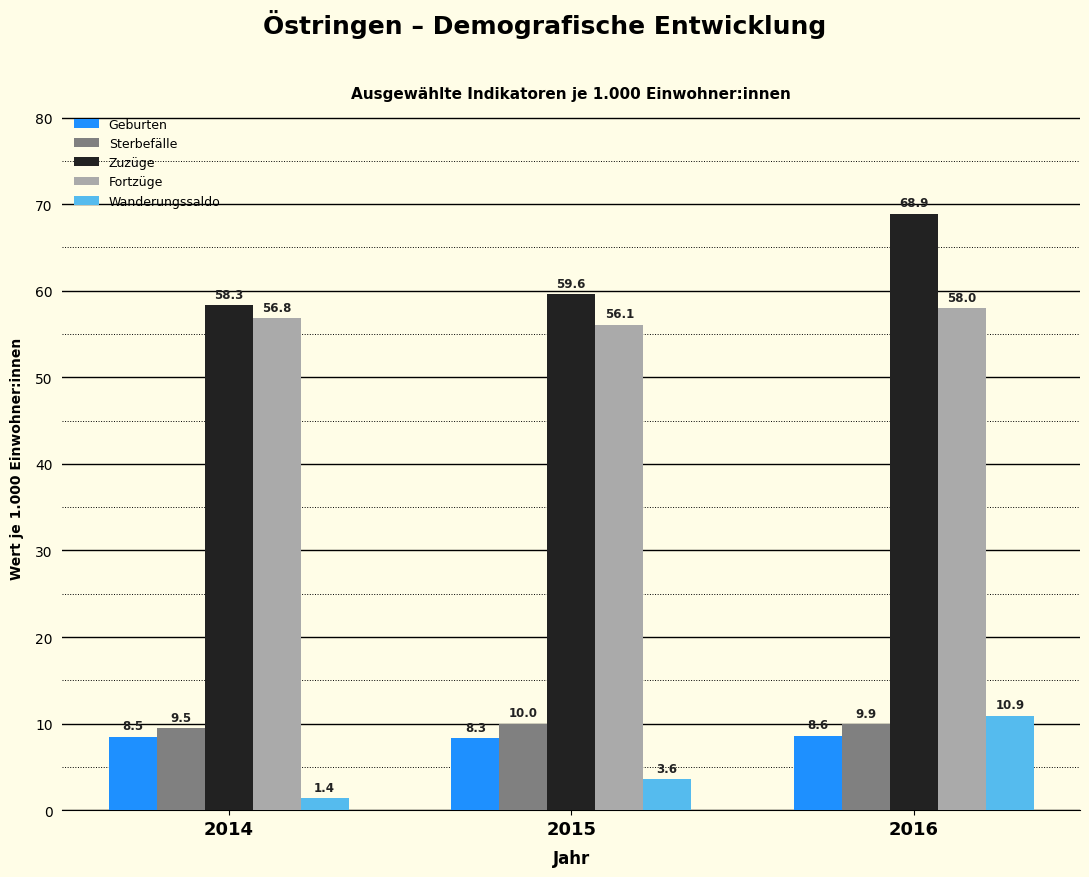

Reading left to right, transcribe all the data shown in this chart.

Geburten: 2014=8.5	2015=8.3	2016=8.6
Sterbefälle: 2014=9.5	2015=10.0	2016=9.9
Zuzüge: 2014=58.3	2015=59.6	2016=68.9
Fortzüge: 2014=56.8	2015=56.1	2016=58.0
Wanderungssaldo: 2014=1.4	2015=3.6	2016=10.9